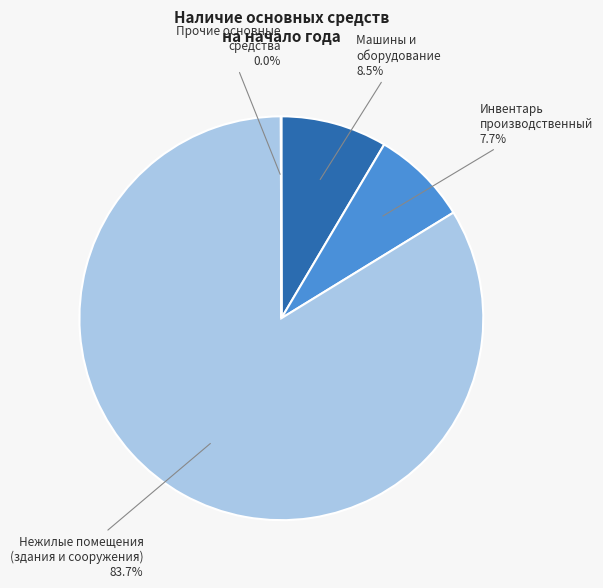

Combined, what portion of the pie is Инвентарь производственный and Нежилые помещения (здания и сооружения)?

91.5%